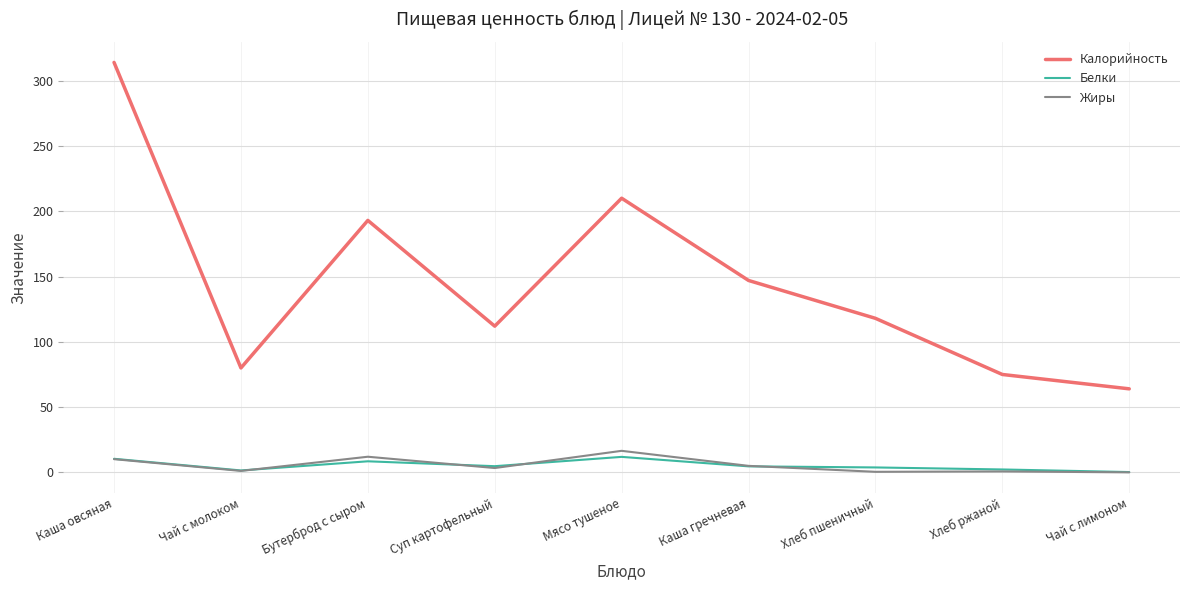

What is the sum of the Калорийность values at Суп картофельный and Мясо тушеное?

322.0